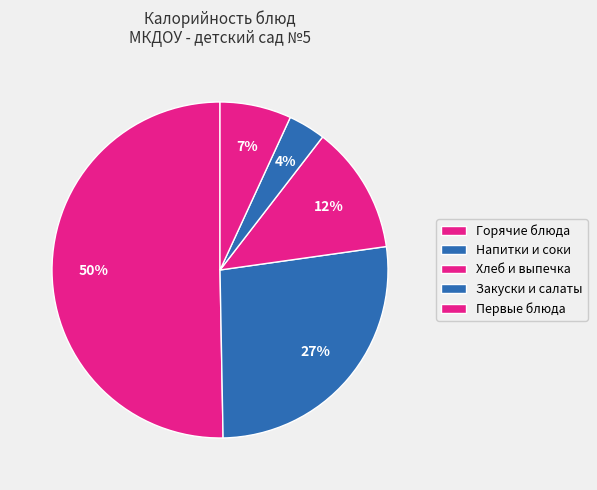

How many slices are in this pie chart?

5